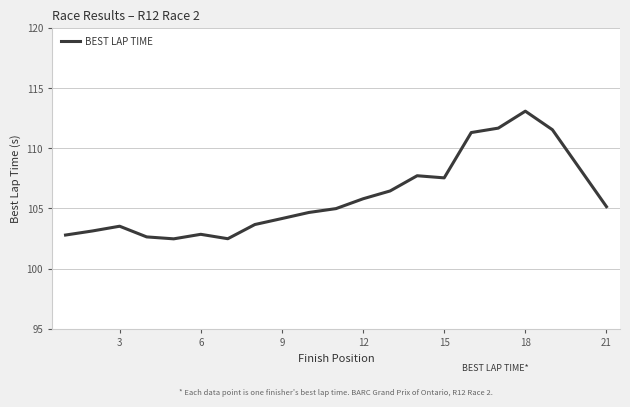

What is the maximum value shown in the chart?

113.1